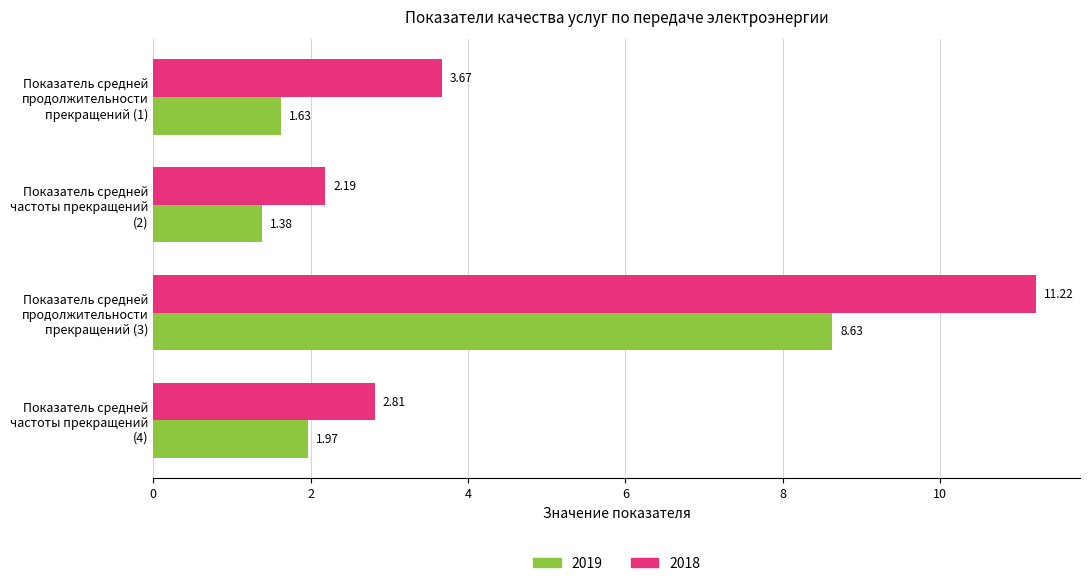

Which series has the largest total across all categories?

2018